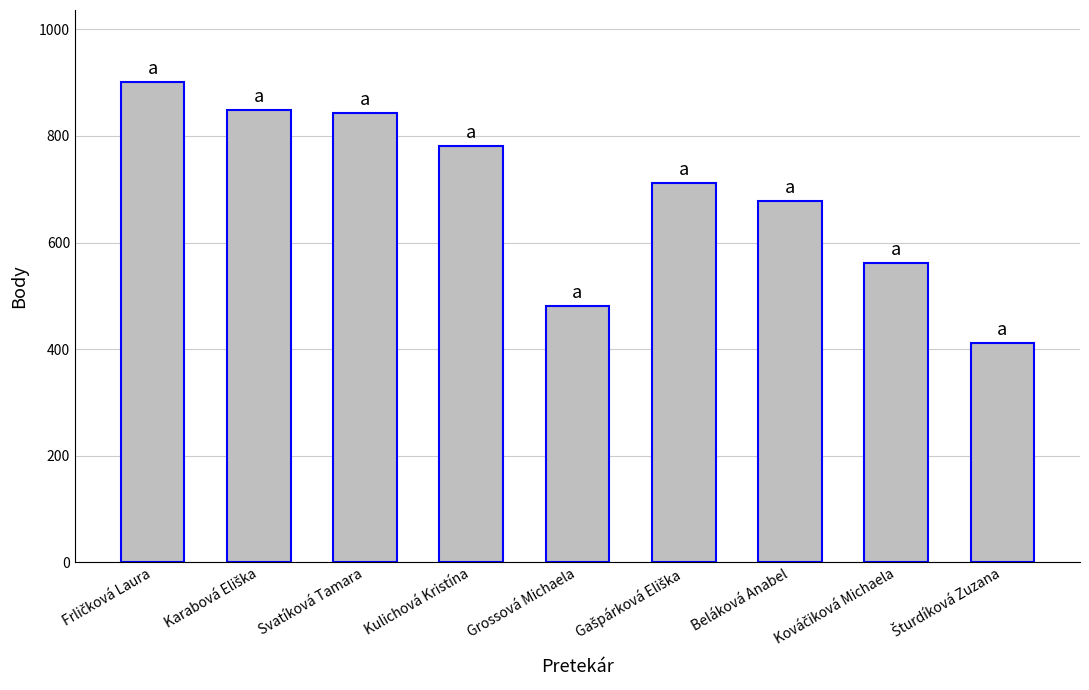

What is the label of the 7th bar from the left?

Beláková Anabel